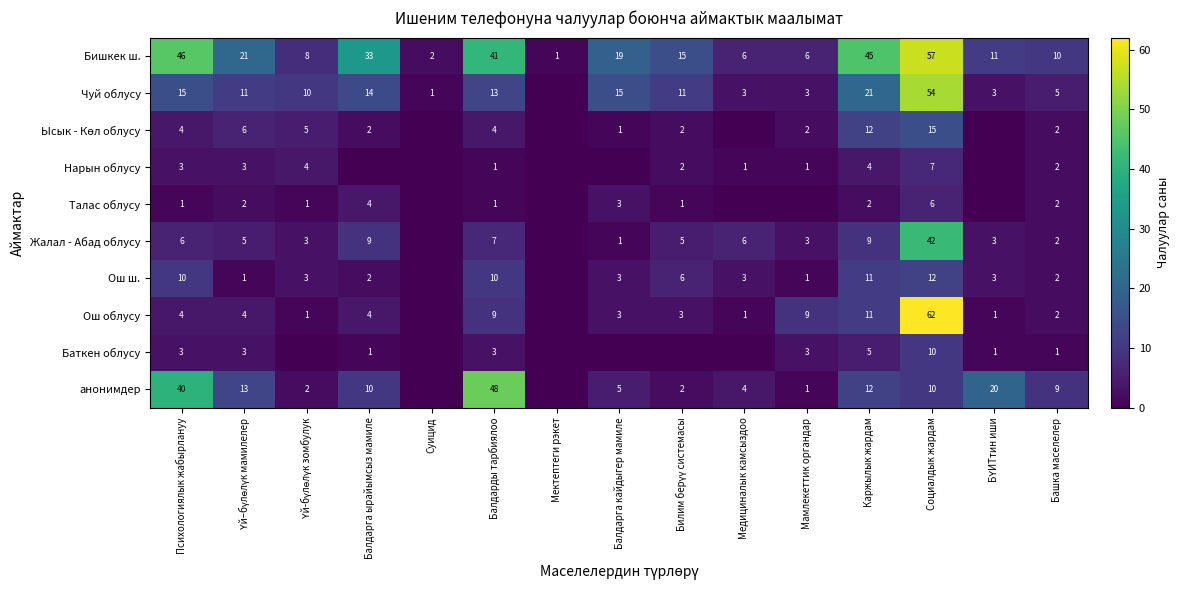

What is the sum of the анонимдер values at Мамлекеттик органдар and Башка маселелер?

10